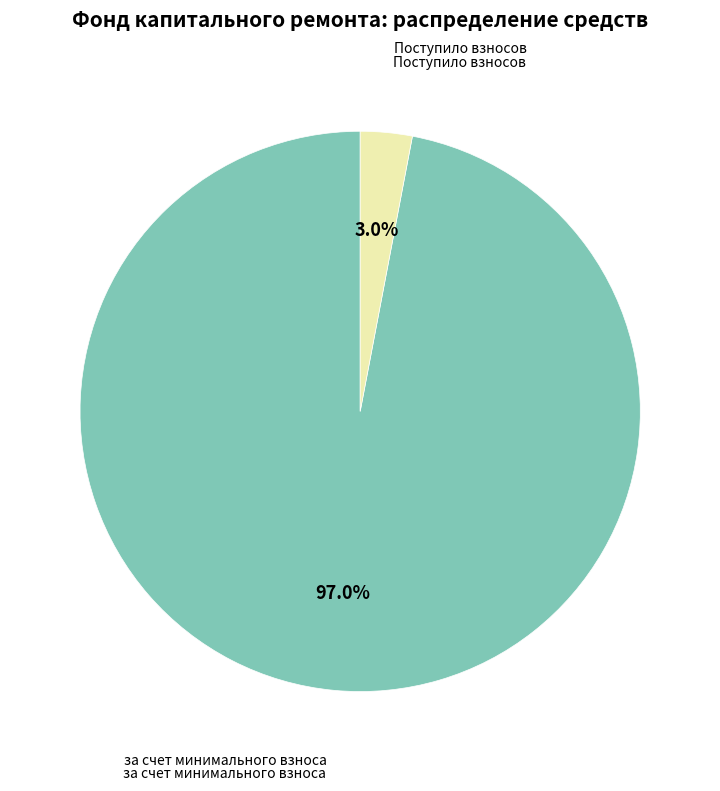

Is there any slice that represents more than half of the pie?

Yes